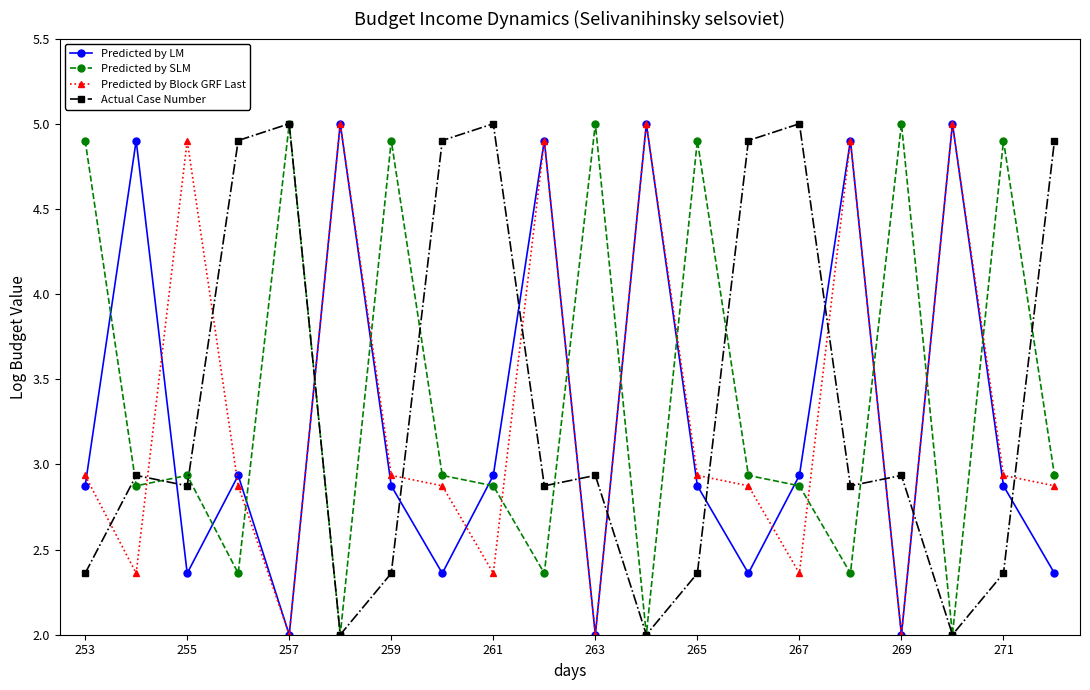

How many distinct data groups are displayed?

4